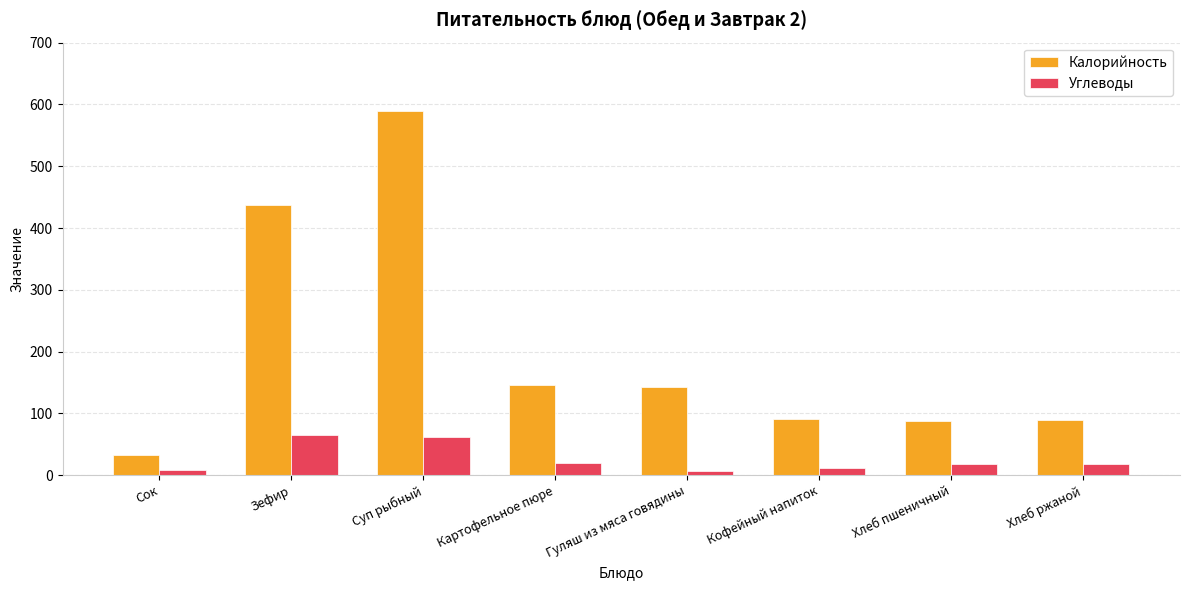

Which series has the widest spread of values?

Калорийность